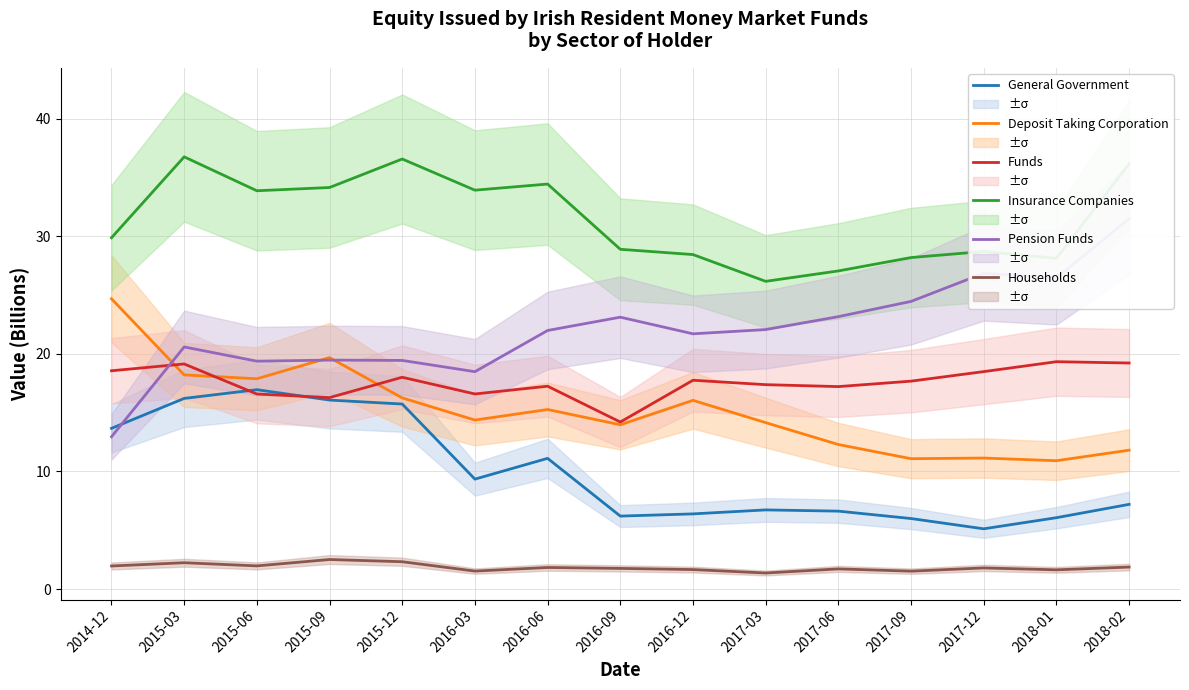

Is this an area chart (filled region under the line)?

No